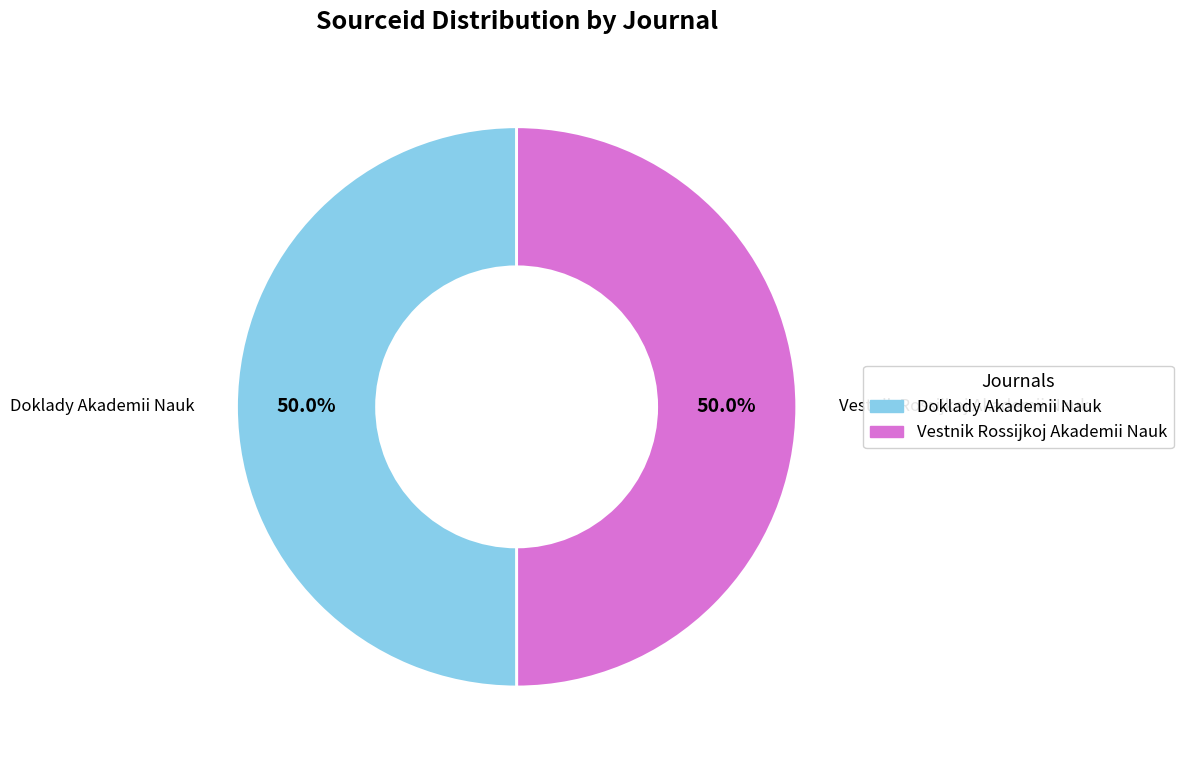

Is the sum of Doklady Akademii Nauk and Vestnik Rossijkoj Akademii Nauk greater than half?

Yes